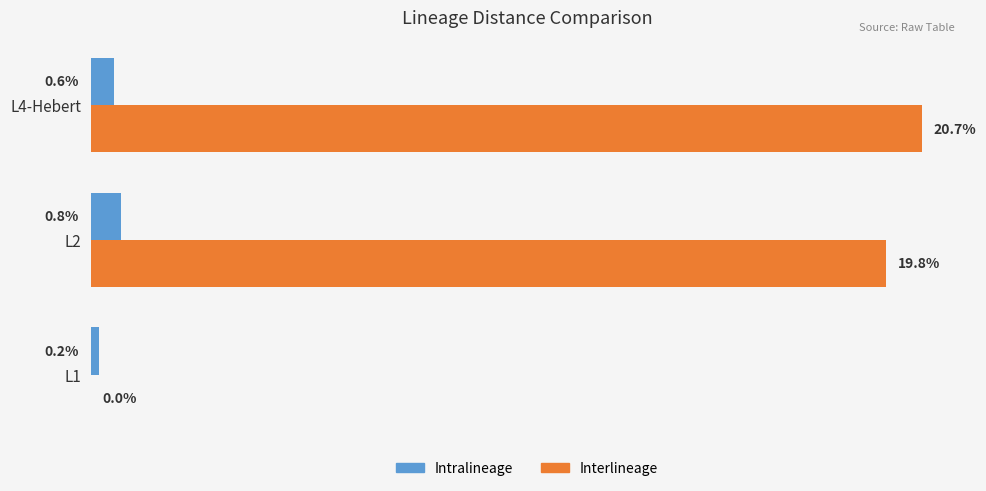

At which category is the sum across all series the highest?

L4-Hebert